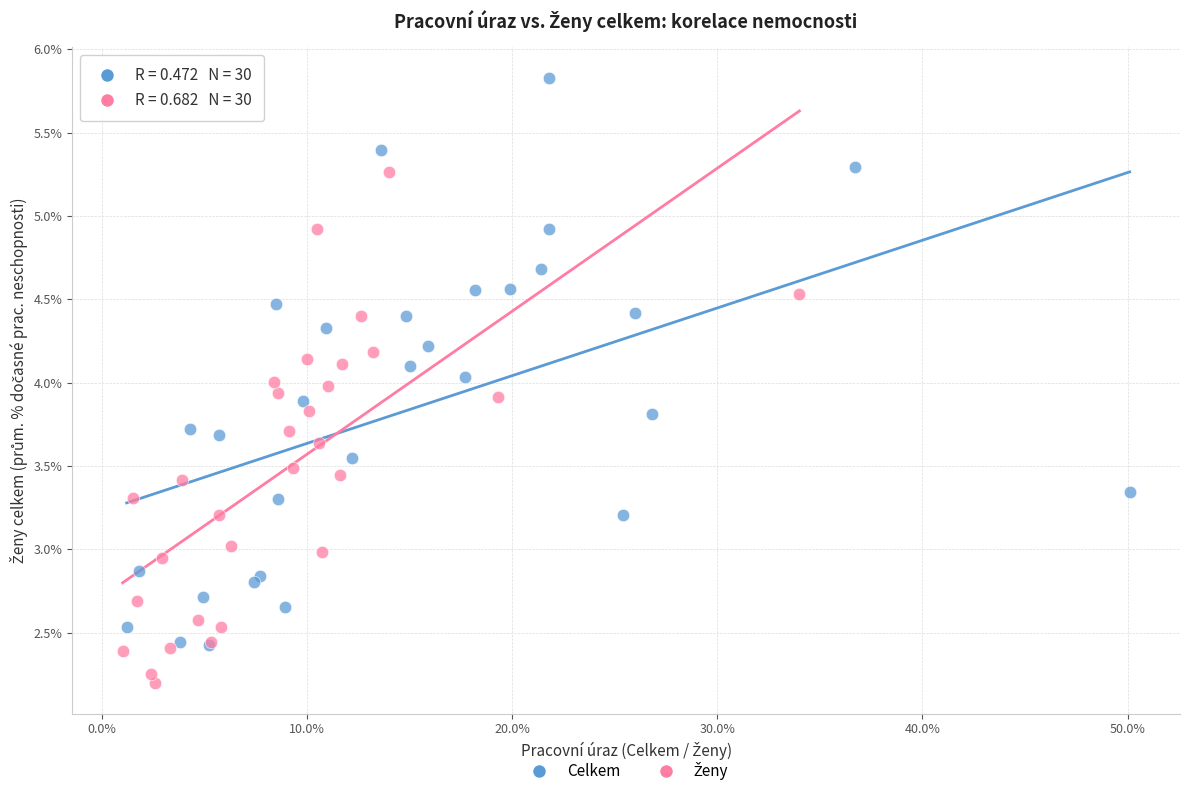

Which series has the widest spread of Y values?

Celkem